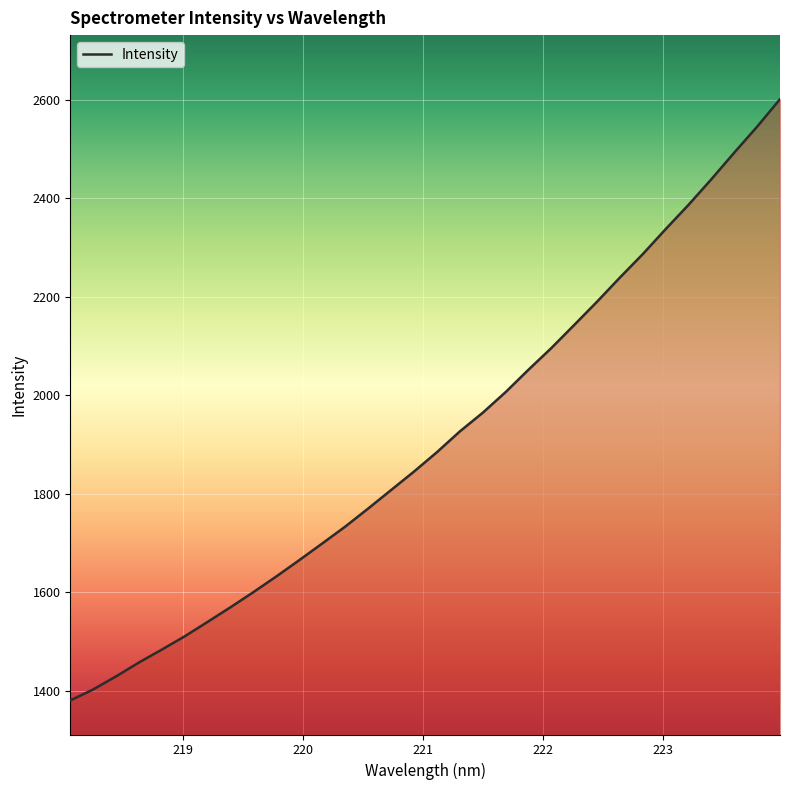

What is the greatest value displayed?

2601.3